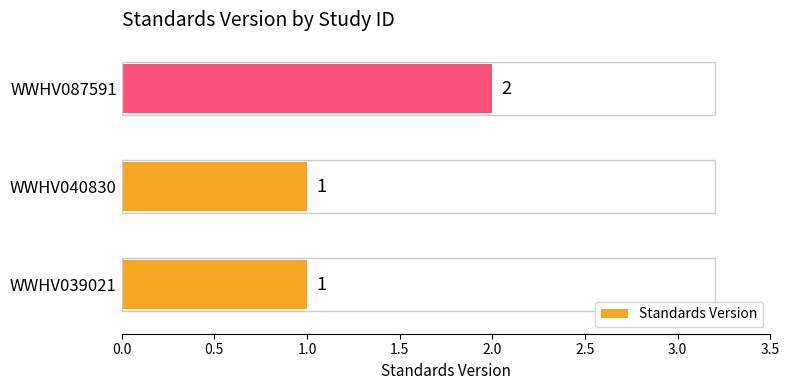

What is the minimum value shown in the chart?

1